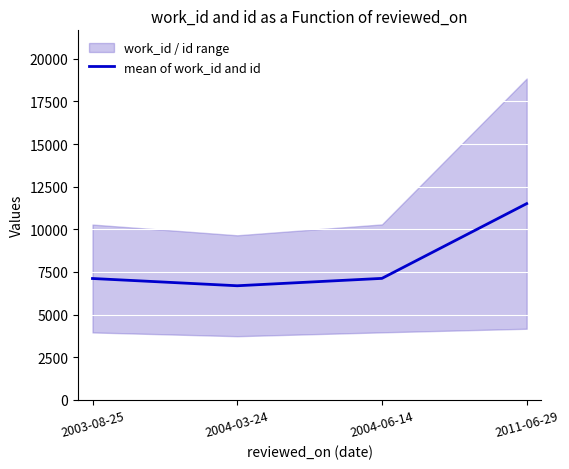

What is the value of the 2nd point from the left?

6690.0